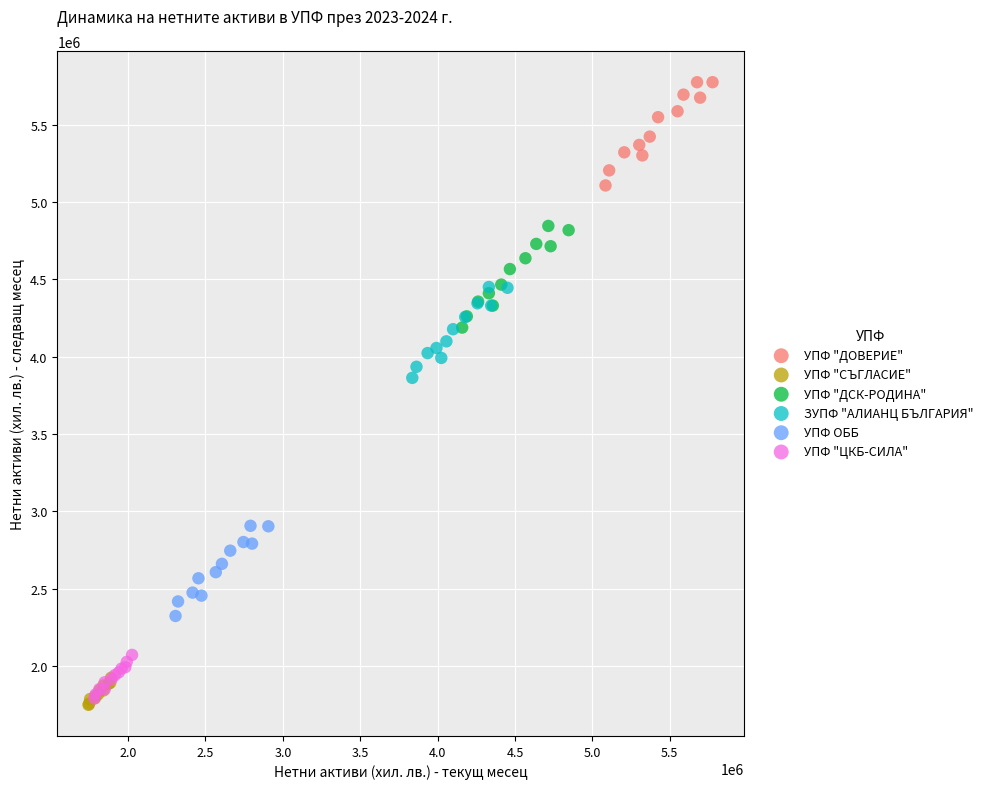

Which series reaches the maximum Y coordinate?

УПФ "ДОВЕРИЕ"